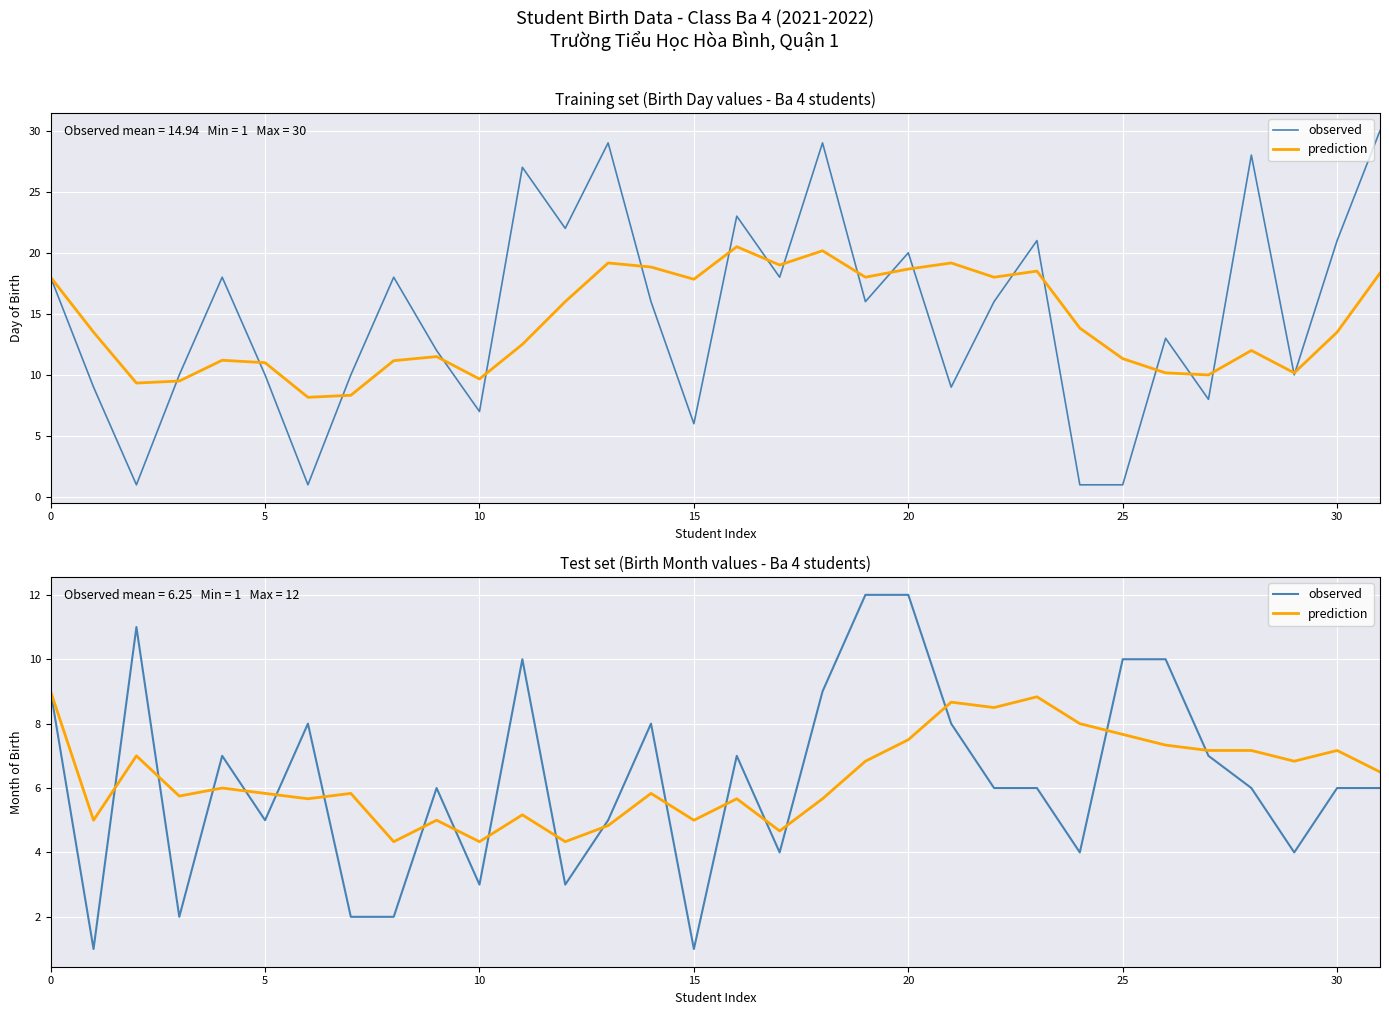

How many lines are shown in the chart?

2